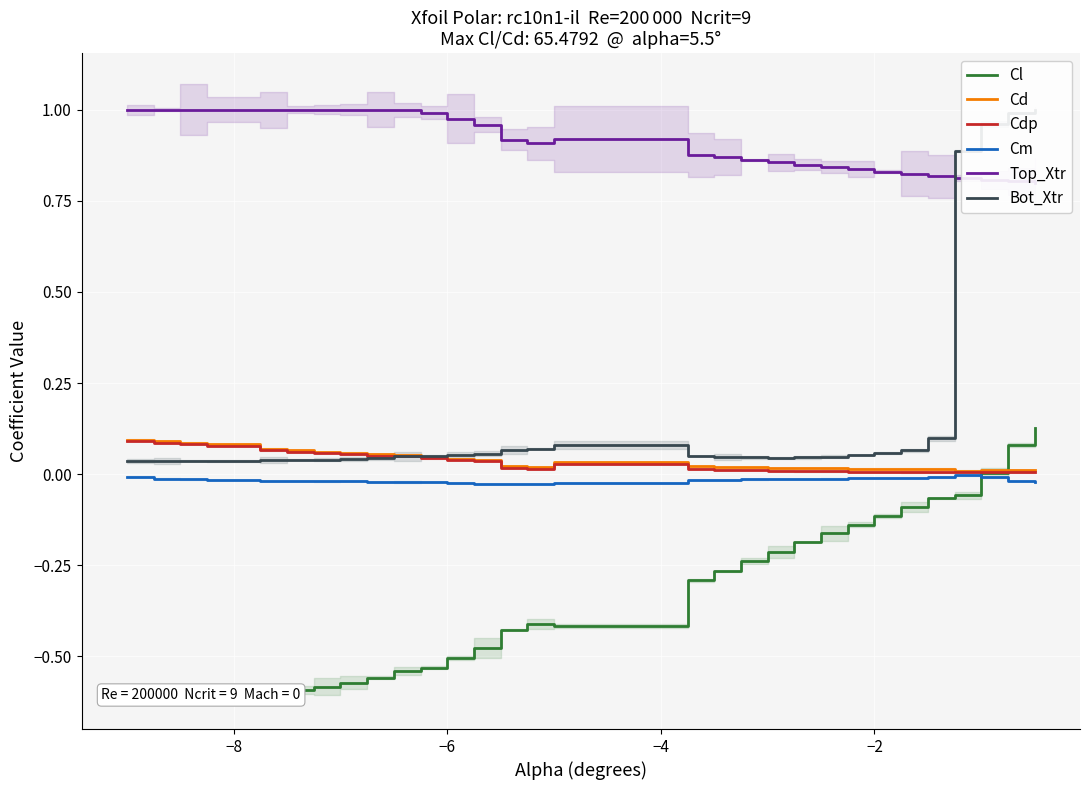

How many categories are shown in the chart?

30